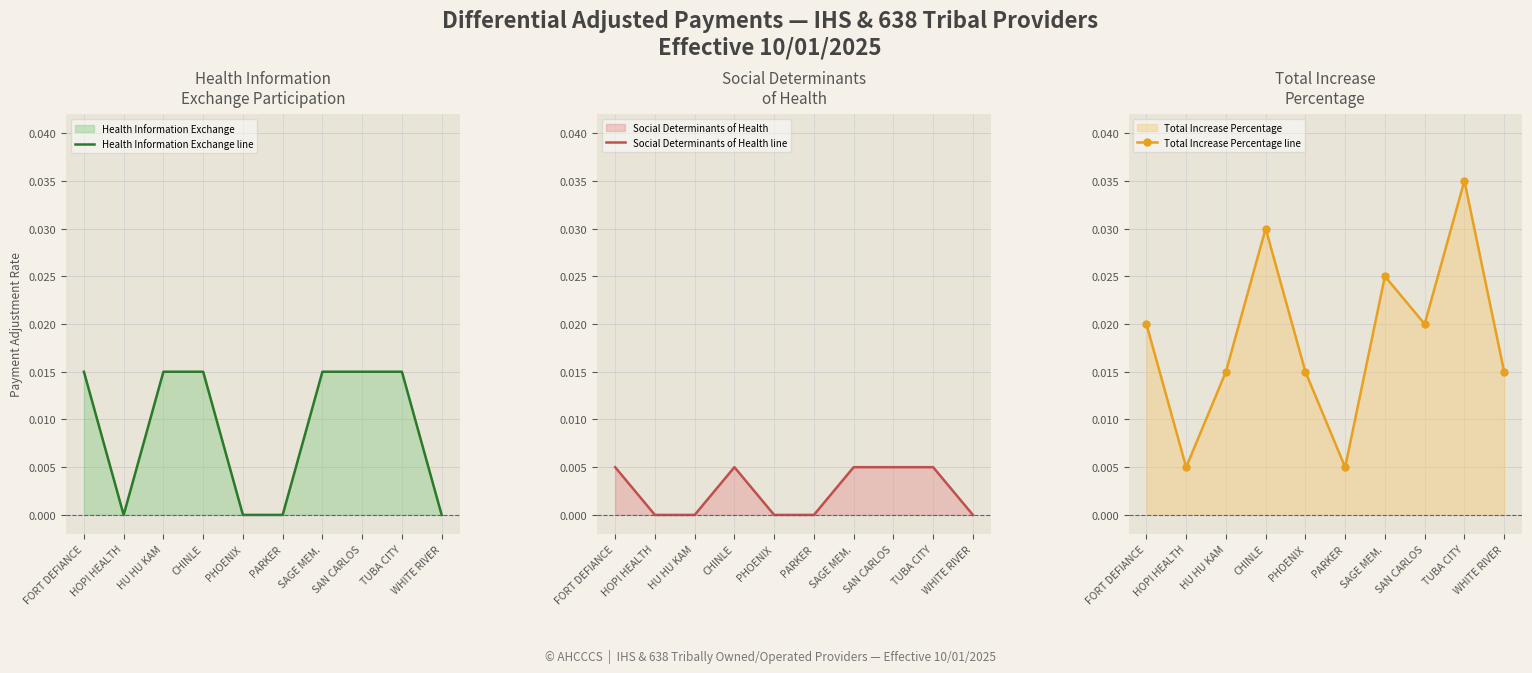

In Total Increase Percentage line, how many points are lower than both neighbors (excluding endpoints)?

3